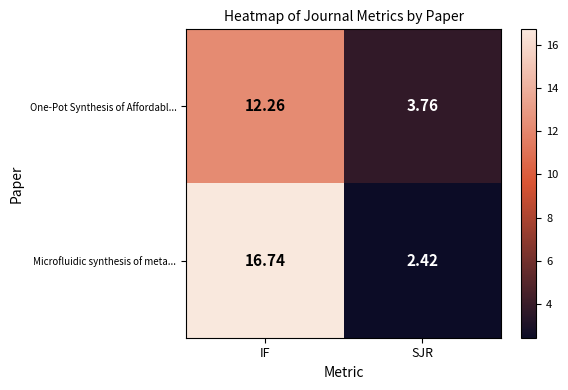

List the series in order of their peak value, lowest first.

One-Pot Synthesis of Affordabl..., Microfluidic synthesis of meta...